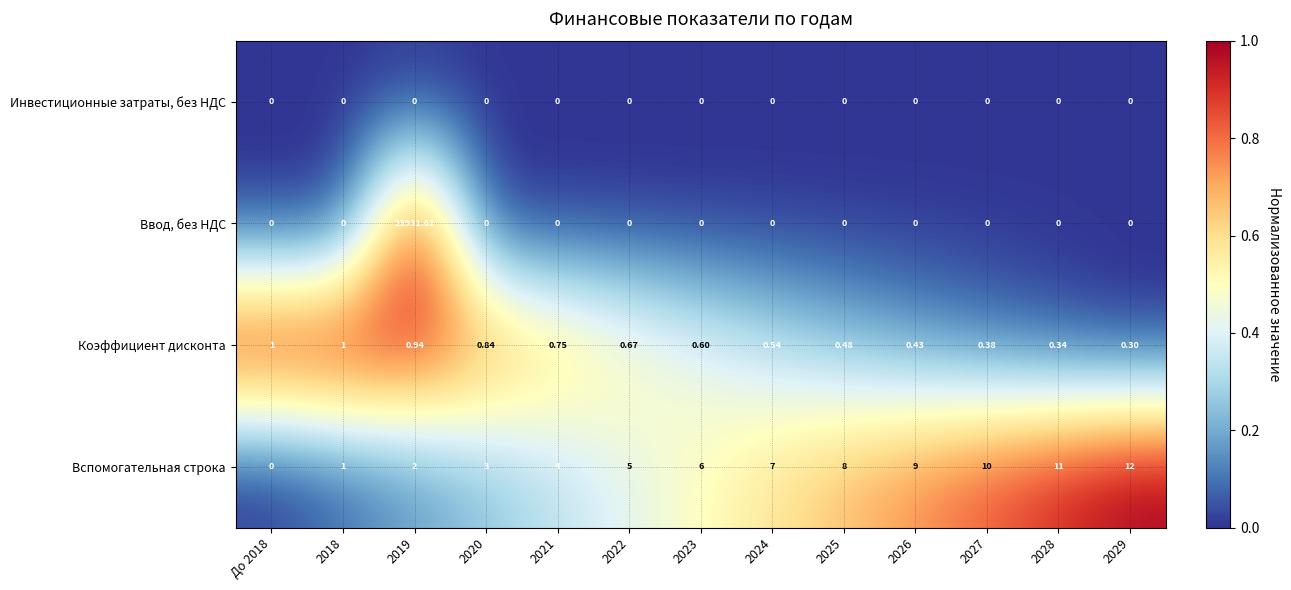

Which series has the largest total across all categories?

Ввод, без НДС